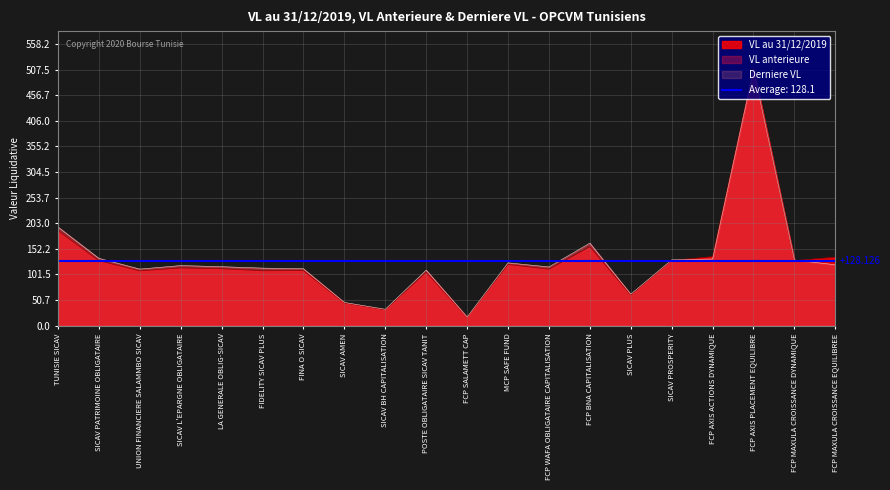

What is the spread (max minus min) of values at FINA O SICAV?

3.5